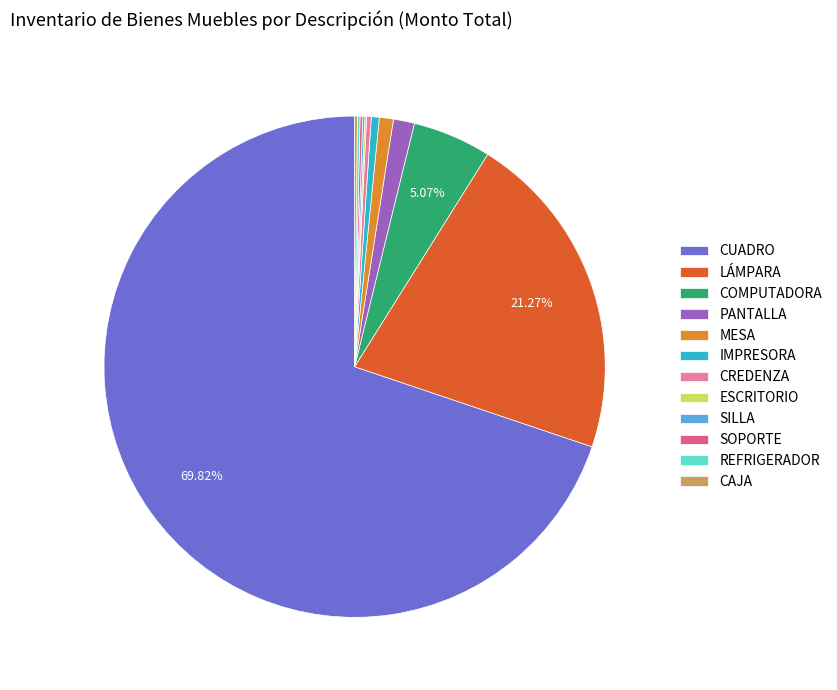

Does CUADRO represent more than half of the total?

Yes